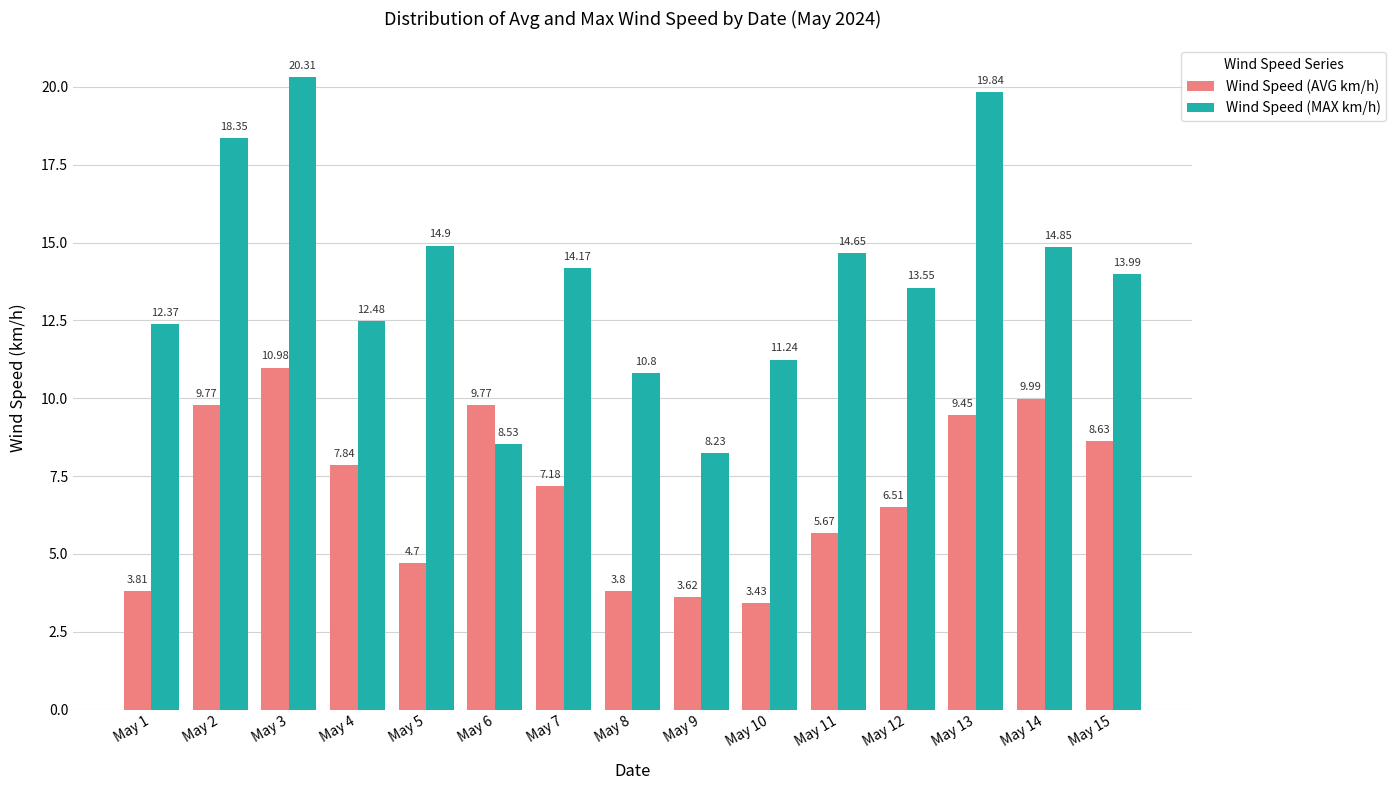

At how many categories does at least one series exceed 4?

15